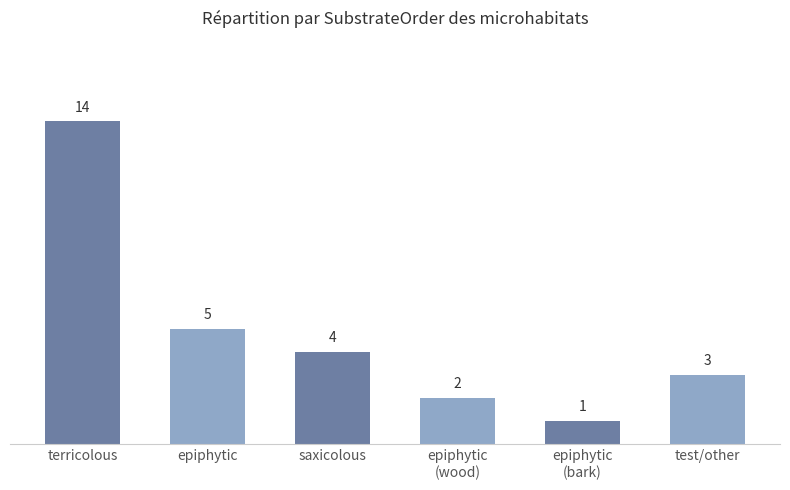

Reading right to left, extract all data points from this chart.

3	1	2	4	5	14